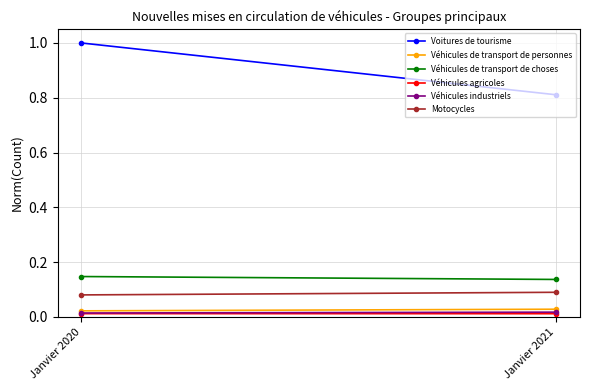

Which category has the highest value in the Véhicules de transport de choses series?

Janvier 2020